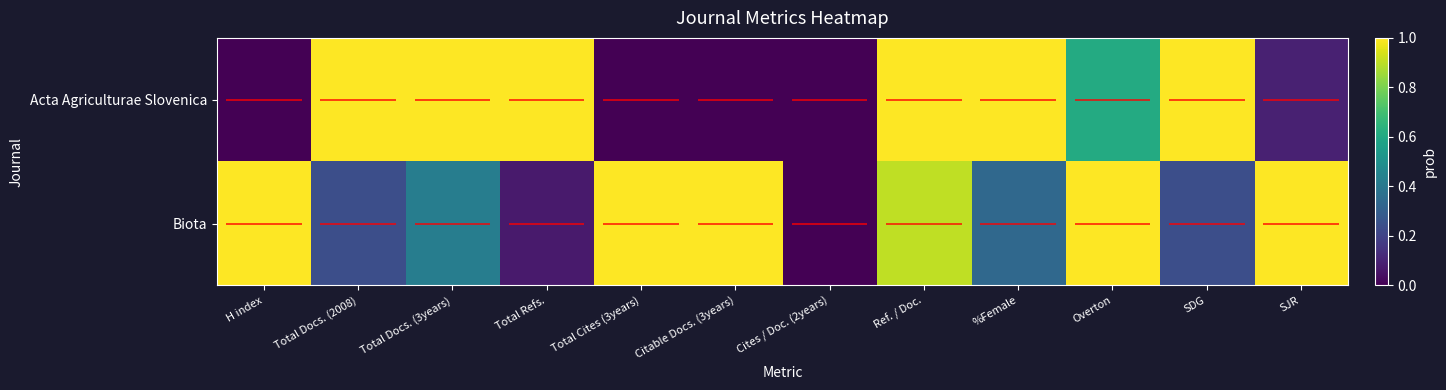

Reading right to left, extract all data points from this chart.

Acta Agriculturae Slovenica: SJR=0.1	SDG=1.0	Overton=0.6	%Female=1.0	Ref. / Doc.=1.0	Cites / Doc. (2years)=0.0	Citable Docs. (3years)=0.0	Total Cites (3years)=0.0	Total Refs.=1.0	Total Docs. (3years)=1.0	Total Docs. (2008)=1.0	H index=0.0
Biota: SJR=1.0	SDG=0.2	Overton=1.0	%Female=0.3	Ref. / Doc.=0.9	Cites / Doc. (2years)=0.0	Citable Docs. (3years)=1.0	Total Cites (3years)=1.0	Total Refs.=0.1	Total Docs. (3years)=0.4	Total Docs. (2008)=0.2	H index=1.0